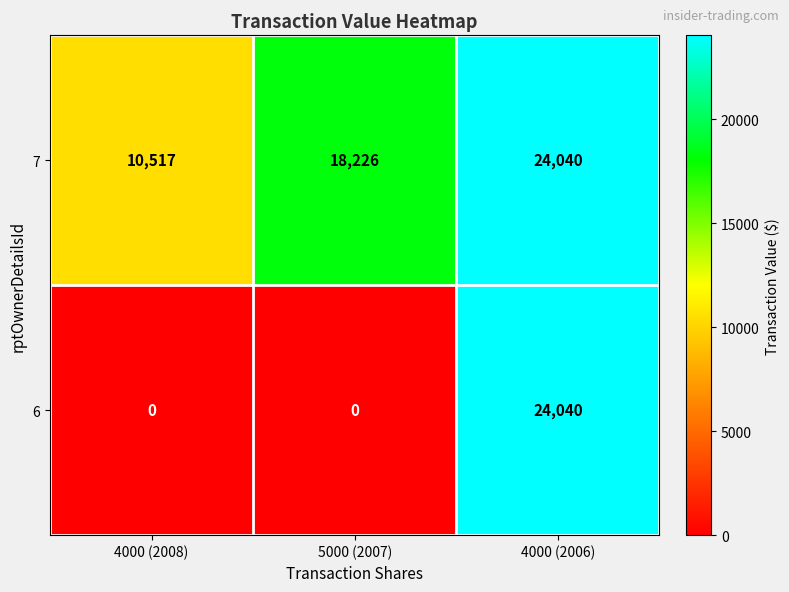

What is the approximate value of 7 at 4000 (2008), to the nearest 100?

10500